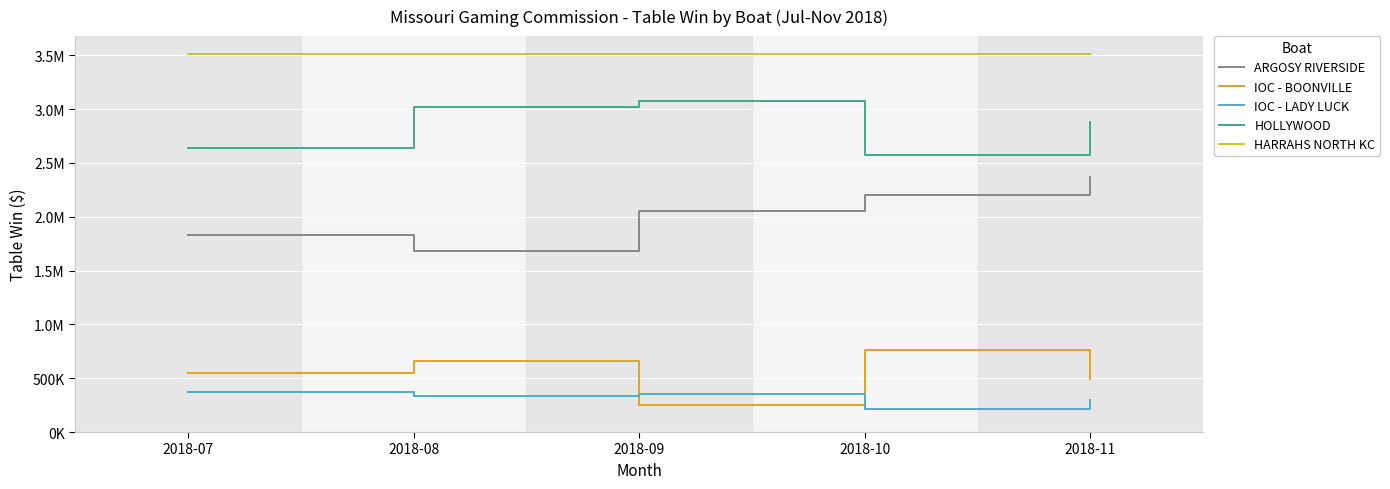

Does the chart display data point markers on the line(s)?

No